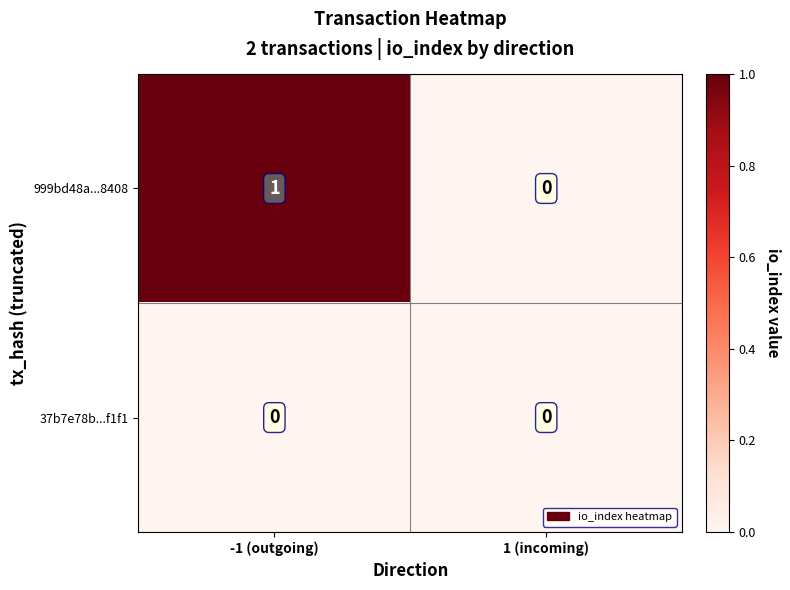

Which series has the largest total across all categories?

999bd48a...8408